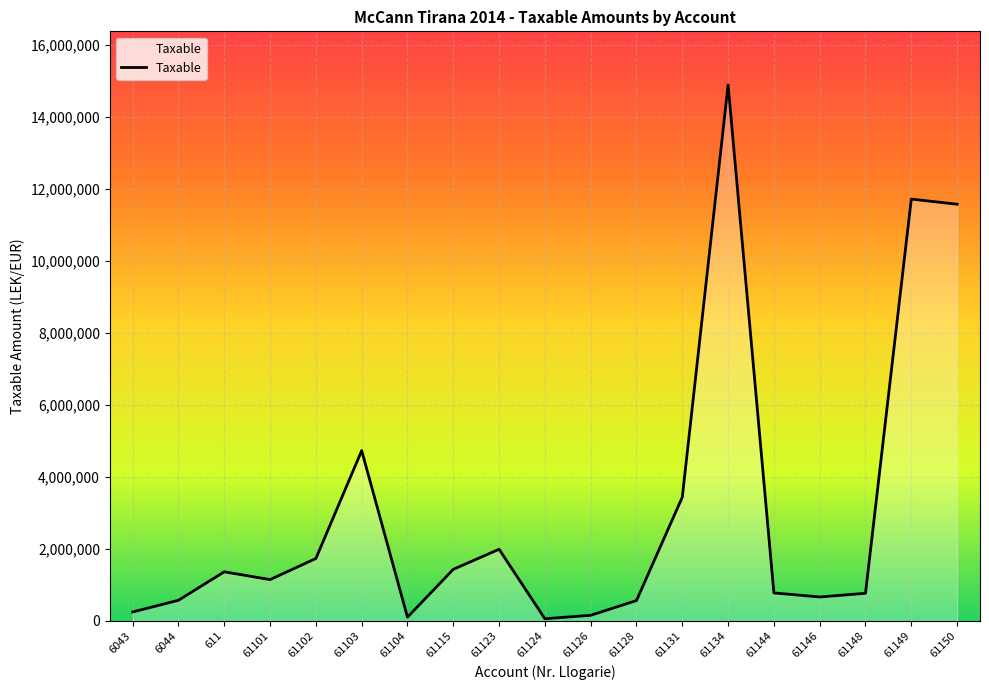

What is the change in value from 61115 to 61144?

-654111.2